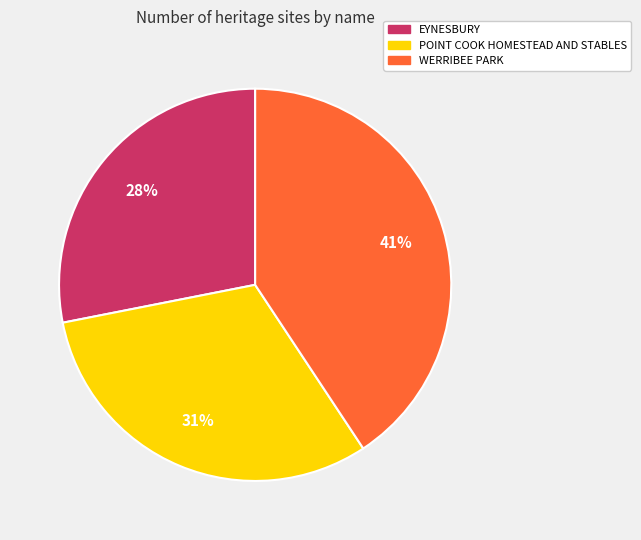

To the nearest percent, what is the average slice percentage?

33%